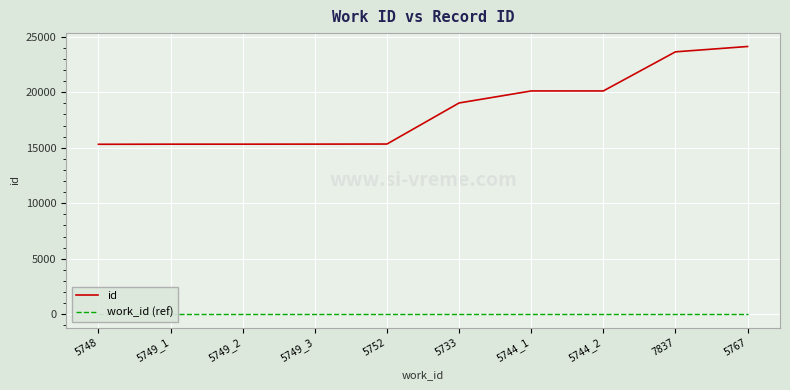

True or false: work_id (ref) has more than 1 points higher than both neighbors.

False